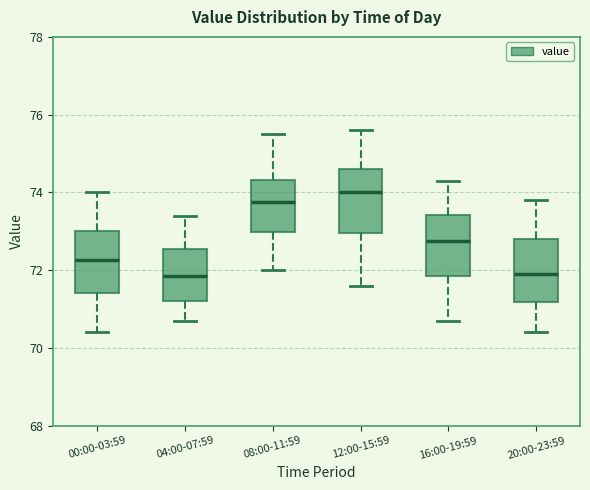

Where is the lower edge of the box for 04:00-07:59 on the y-axis? The values are not printed on the chart, so give them approximately, as read against the axis.

71.2